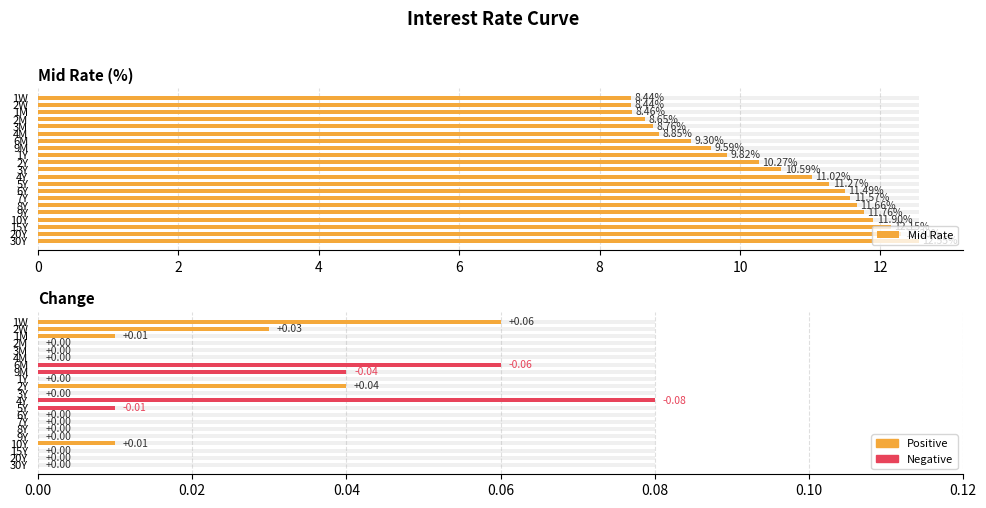

Which category has the highest value across all series?

30Y